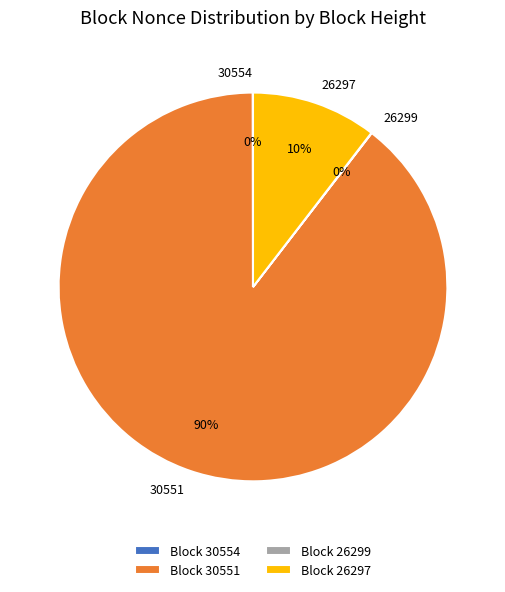

Does any single category account for the majority?

Yes